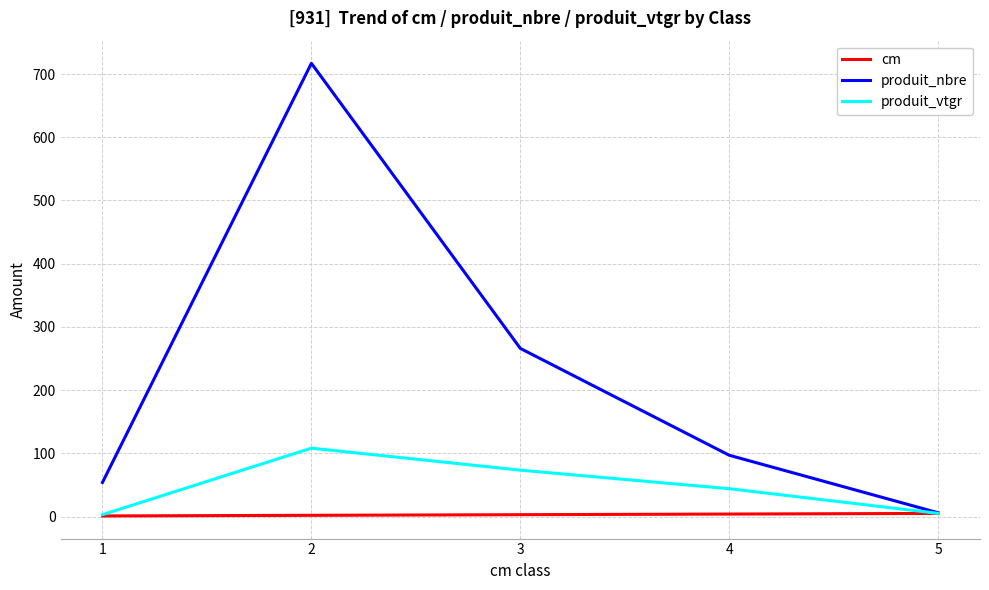

Is this an area chart (filled region under the line)?

No